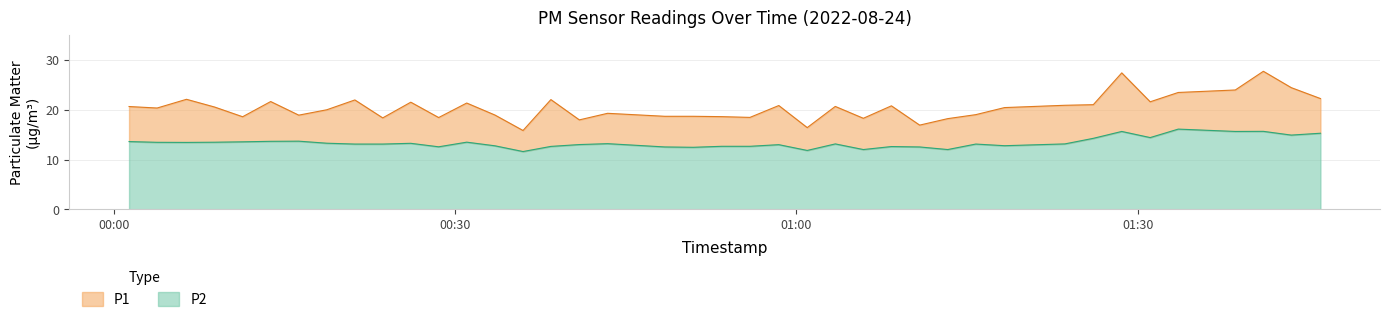

At which category does P2 reach its first local peak?

2022-08-24T00:16:15